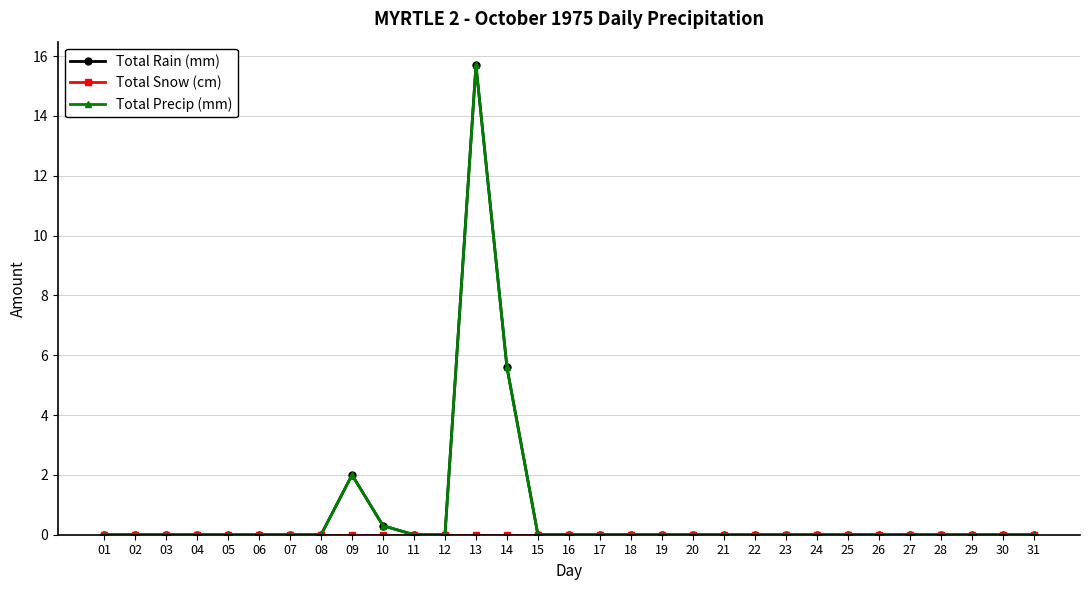

True or false: Total Snow (cm) and Total Rain (mm) cross at least once.

False